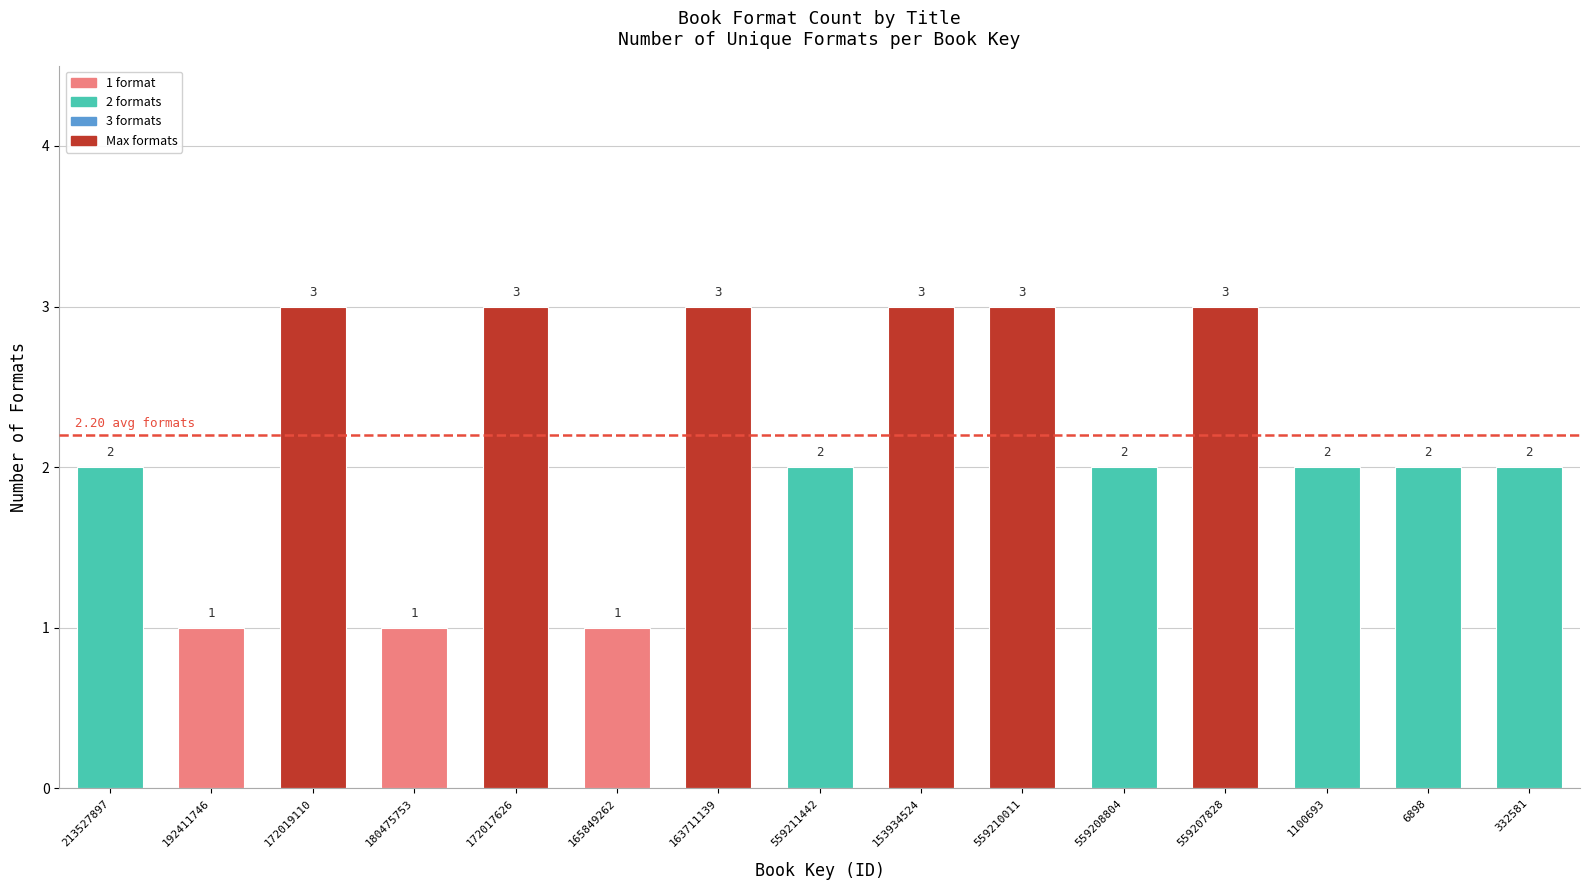

What is the minimum value shown in the chart?

1